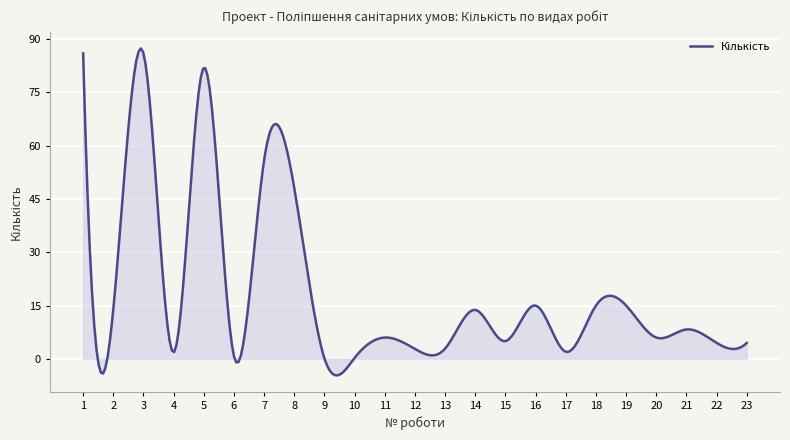

What is the difference between the maximum and minimum values?

92.0